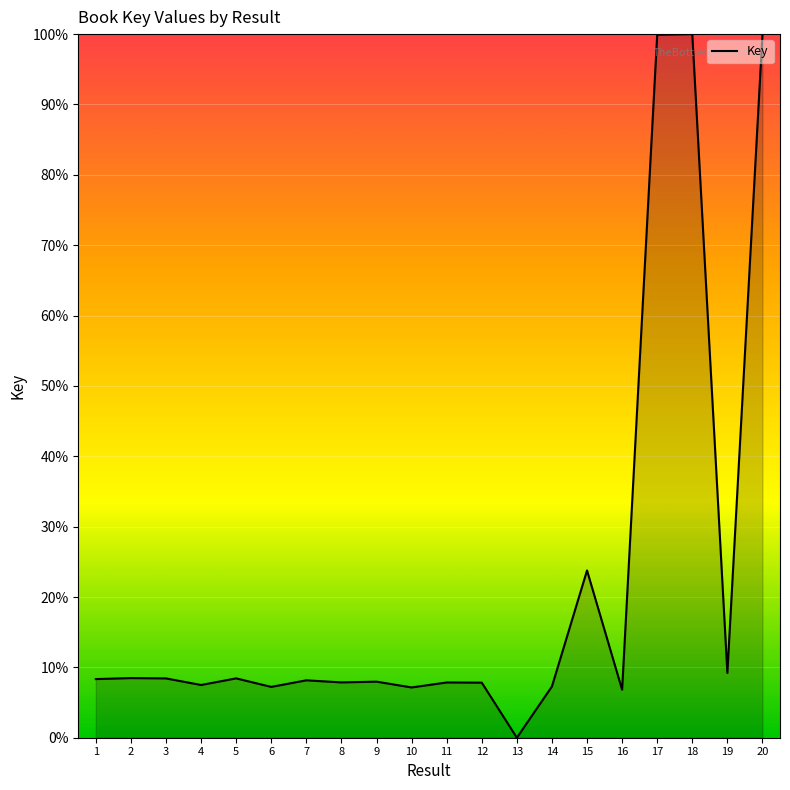

What is the maximum value shown in the chart?

100.0